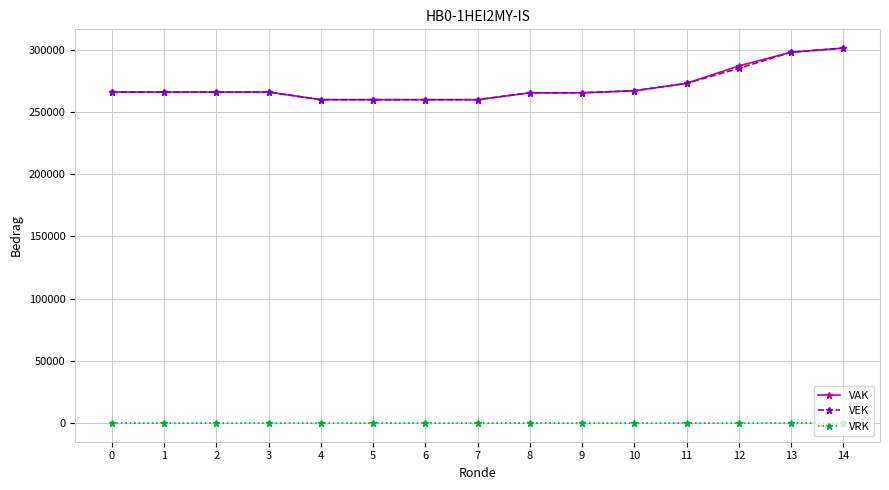

True or false: VEK has a value of 266242 at 0.

True